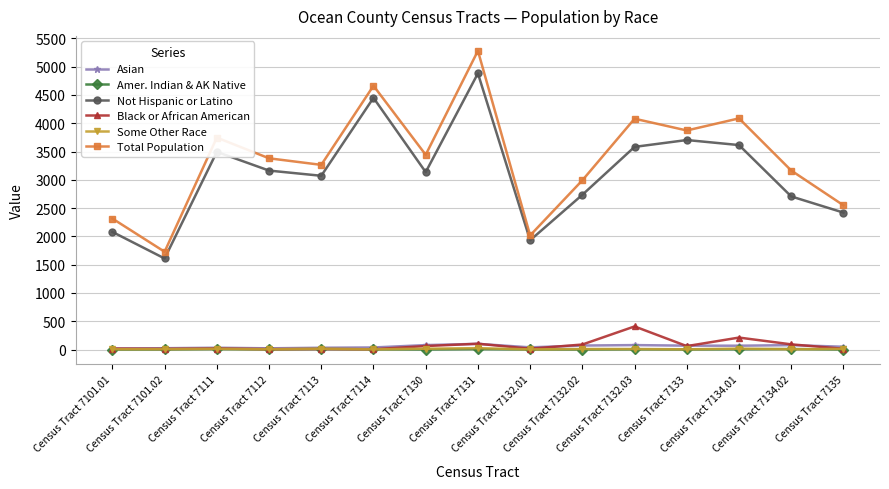

What is the difference between the maximum and minimum values in the Amer. Indian & AK Native series?

8